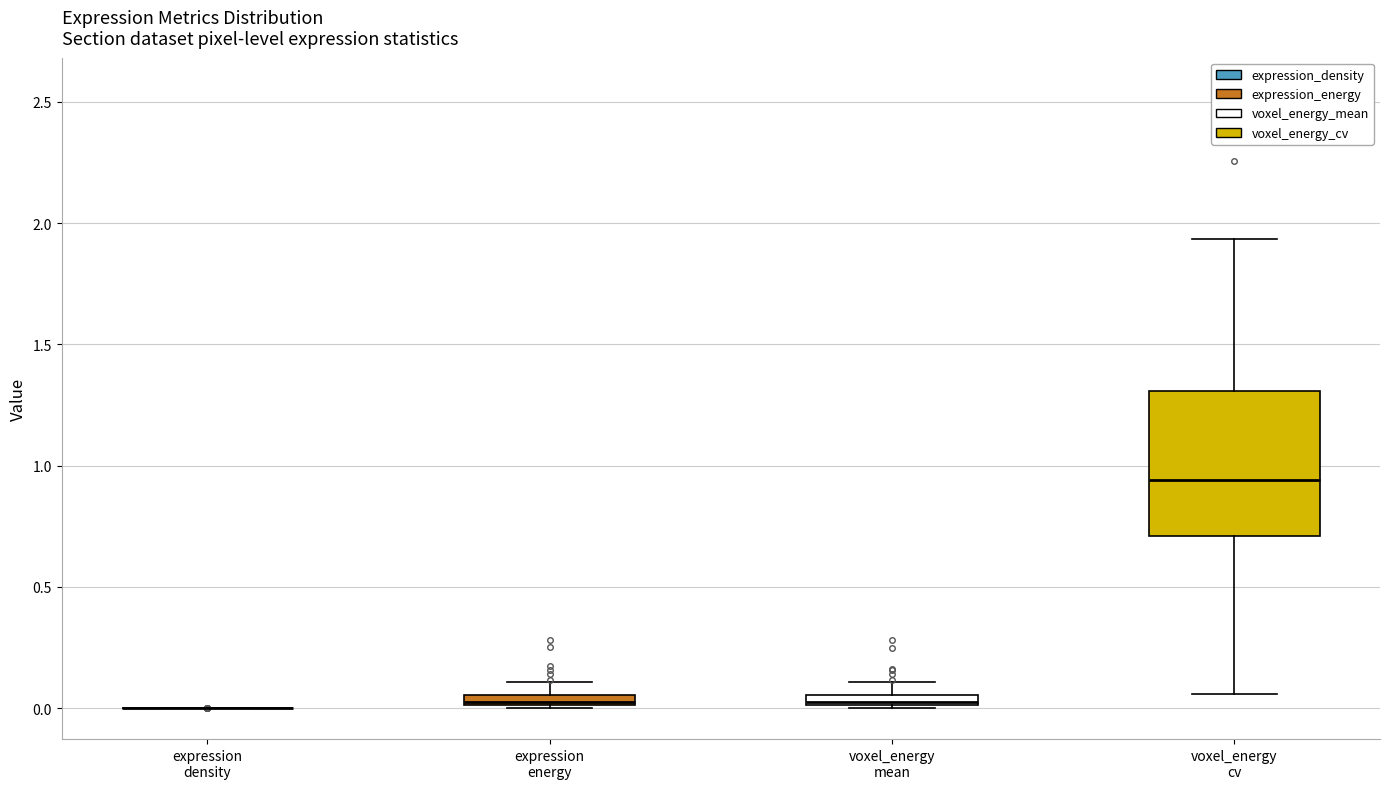

Which box is the tallest, from its lower edge to its upper edge?

voxel_energy cv